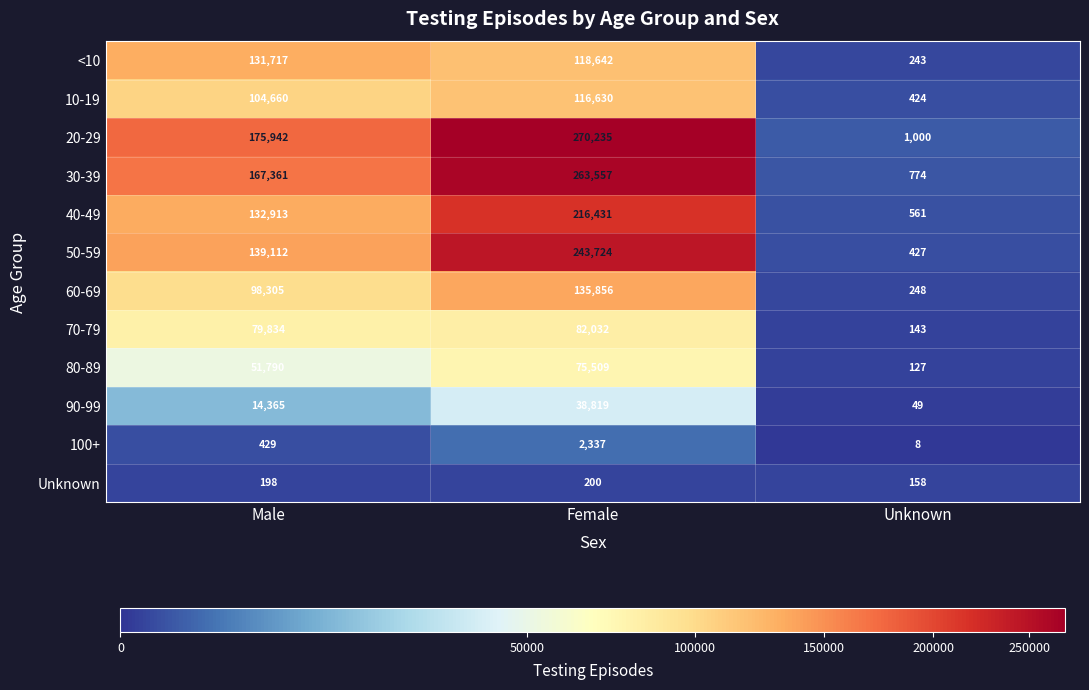

At Female, list the series in order from largest to smallest.

20-29, 30-39, 50-59, 40-49, 60-69, <10, 10-19, 70-79, 80-89, 90-99, 100+, Unknown